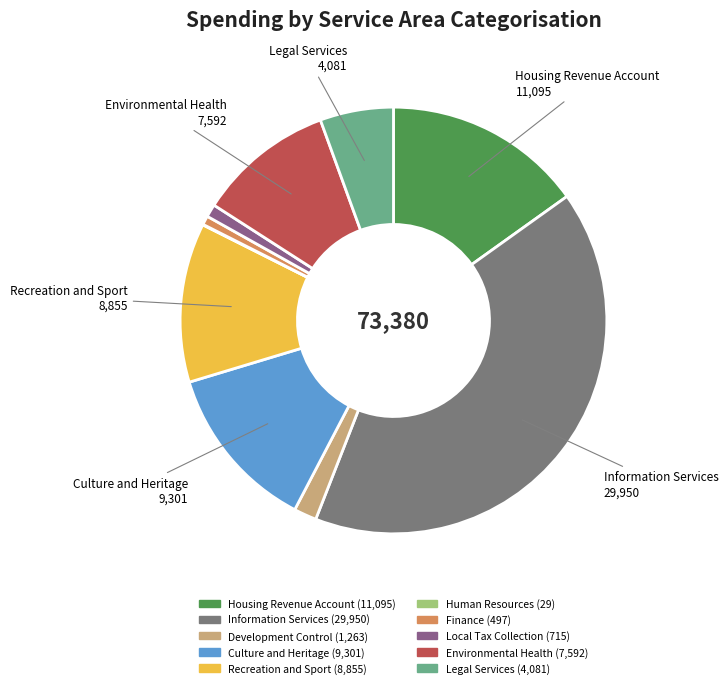

Does Information Services represent more than half of the total?

No